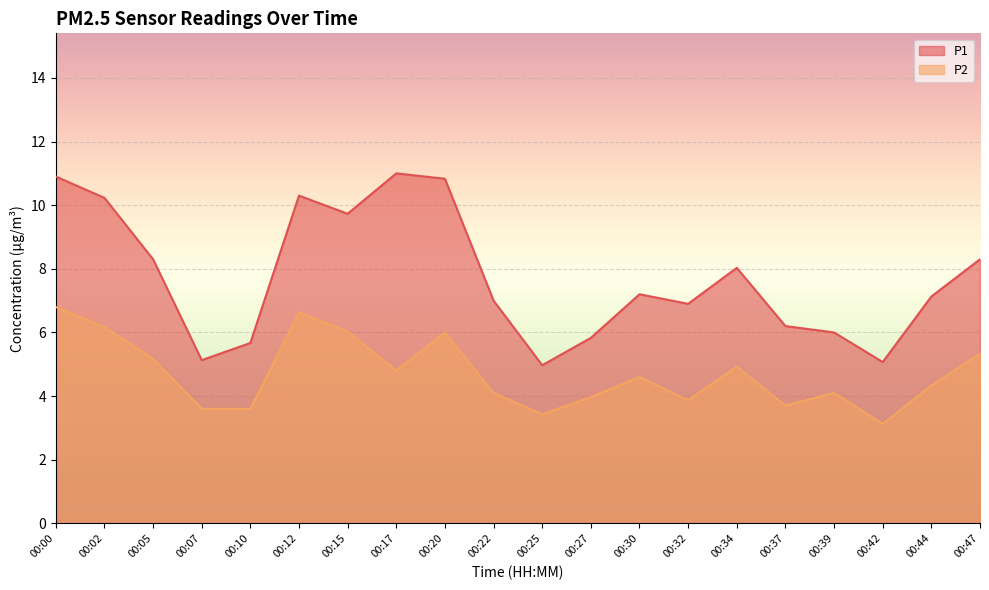

What is the maximum value shown in the chart?

11.0